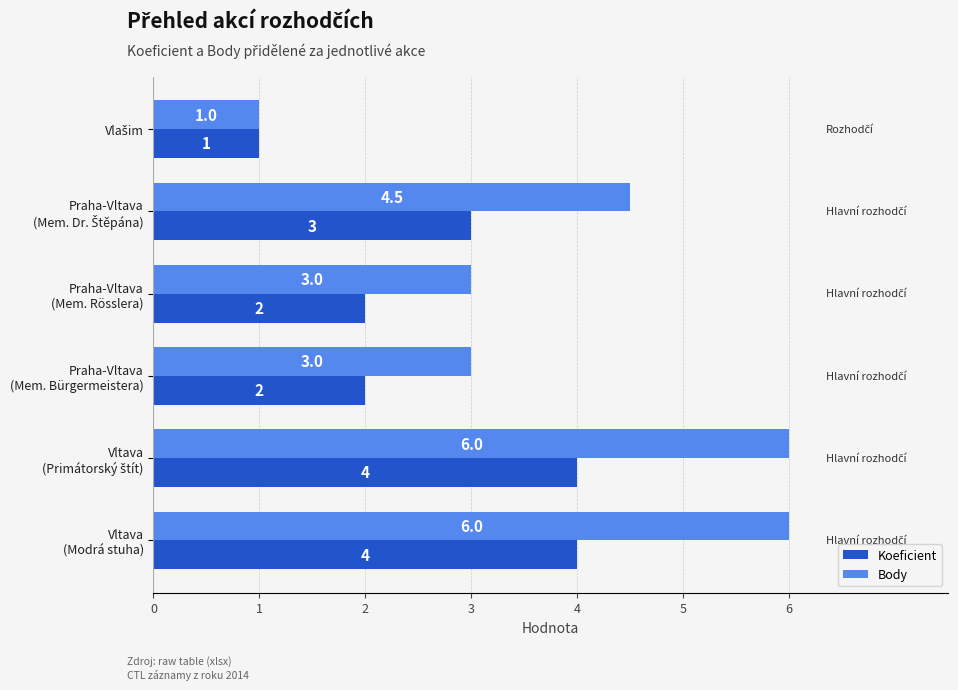

What are all the series names shown in the legend?

Koeficient, Body